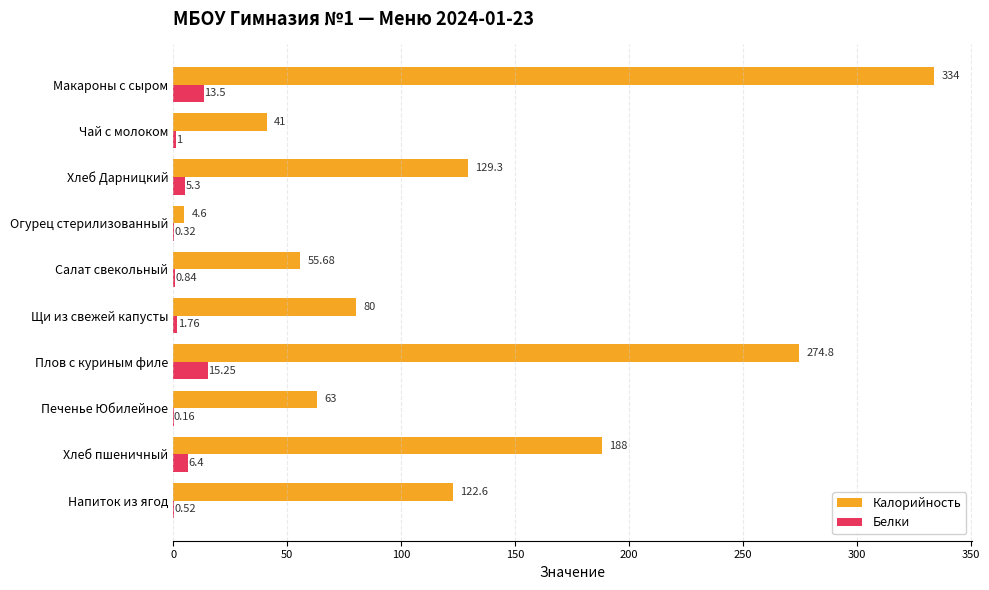

Which series changed the most between Щи из свежей капусты and Напиток из ягод?

Калорийность